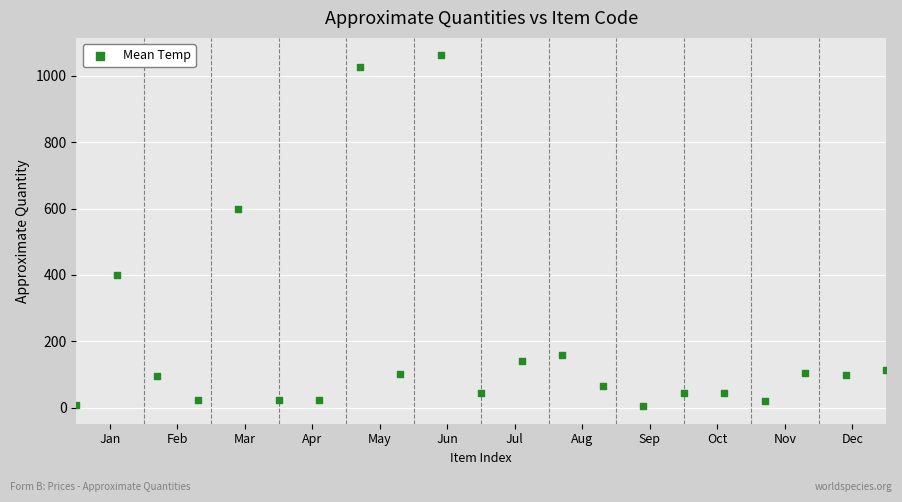

What is the range of Y values (max minus min)?

1056